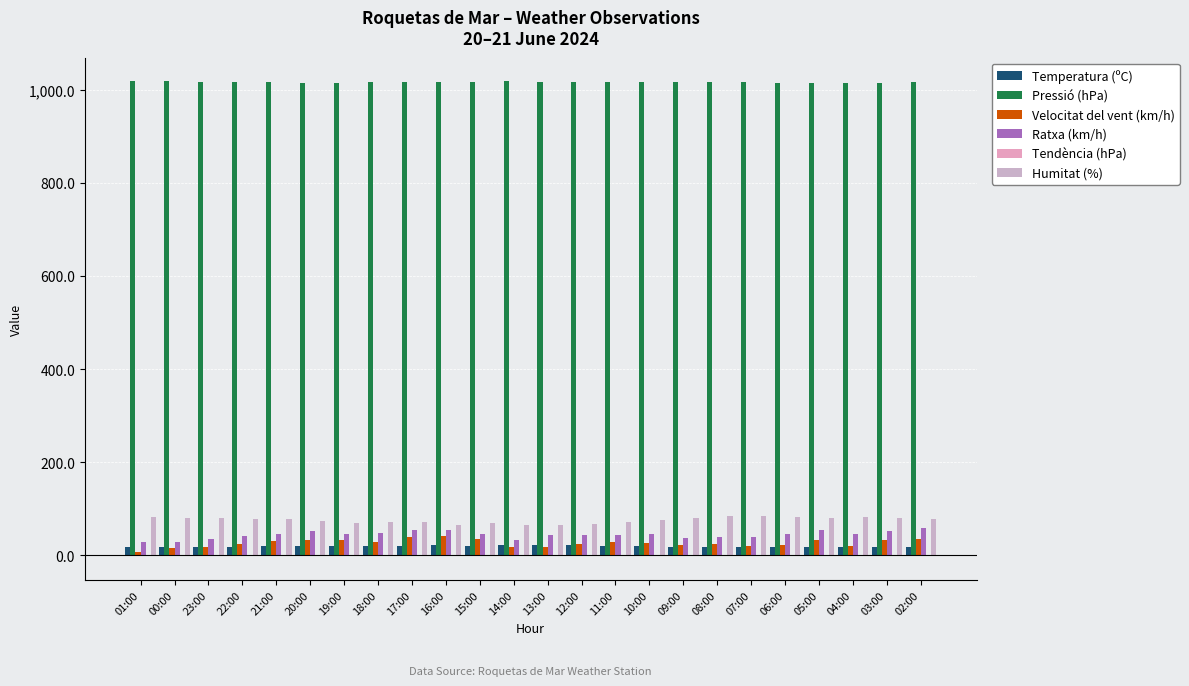

Are the bars horizontal?

No